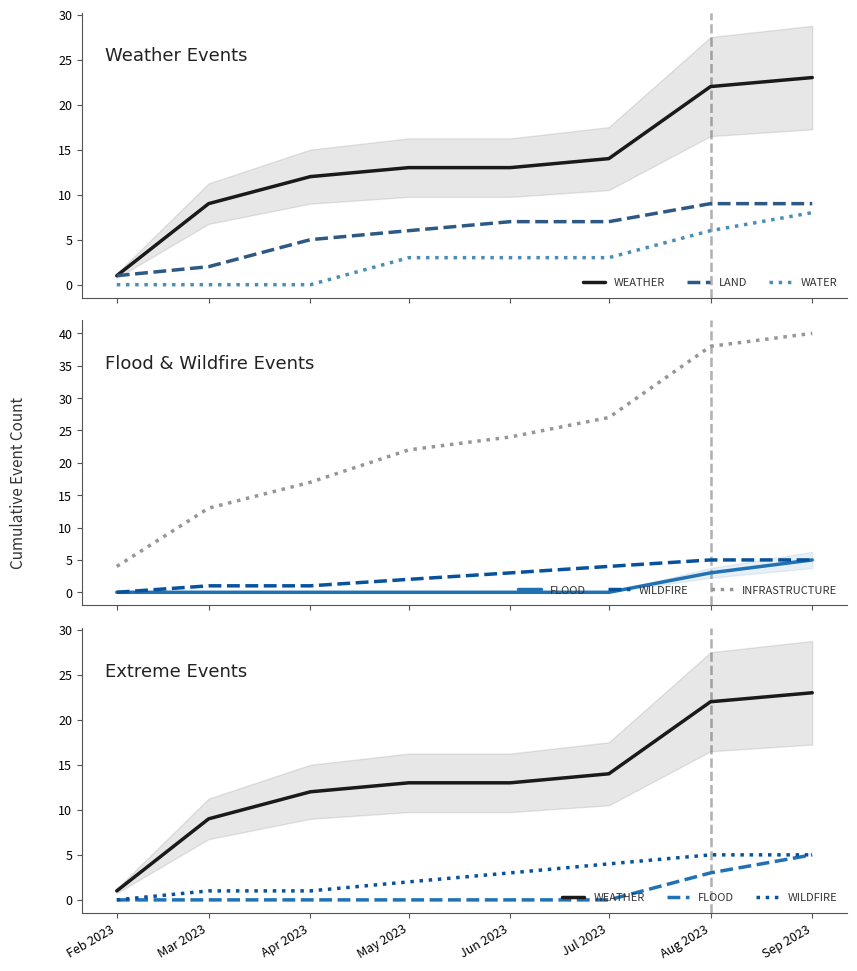

True or false: INFRASTRUCTURE and FLOOD cross at least once.

False